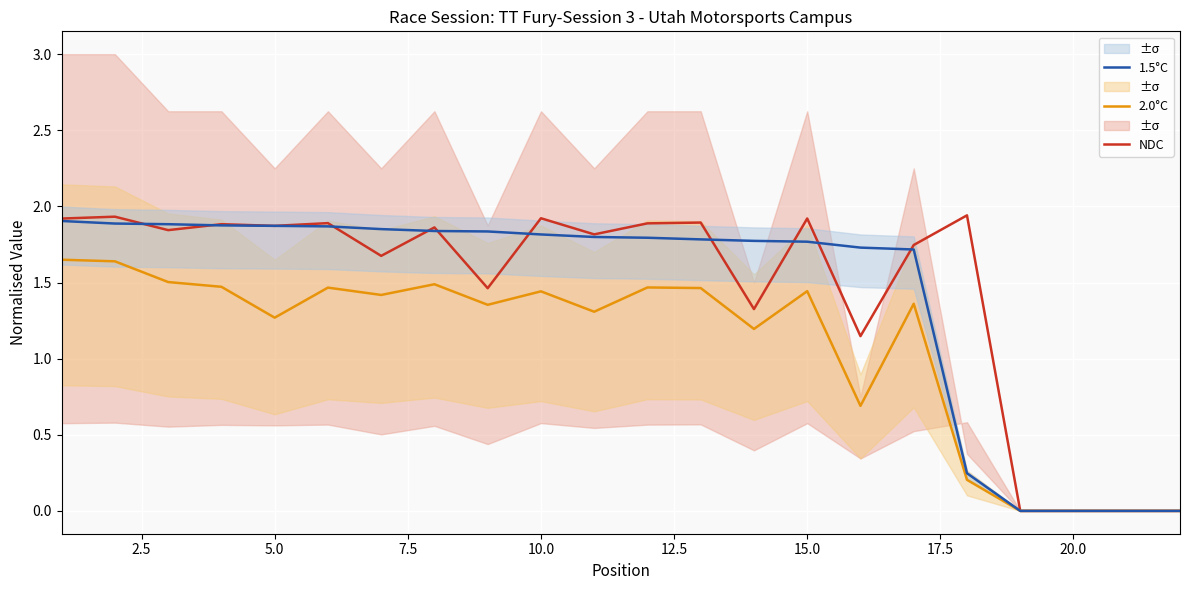

What is the average value of the 2.0°C series?

1.1